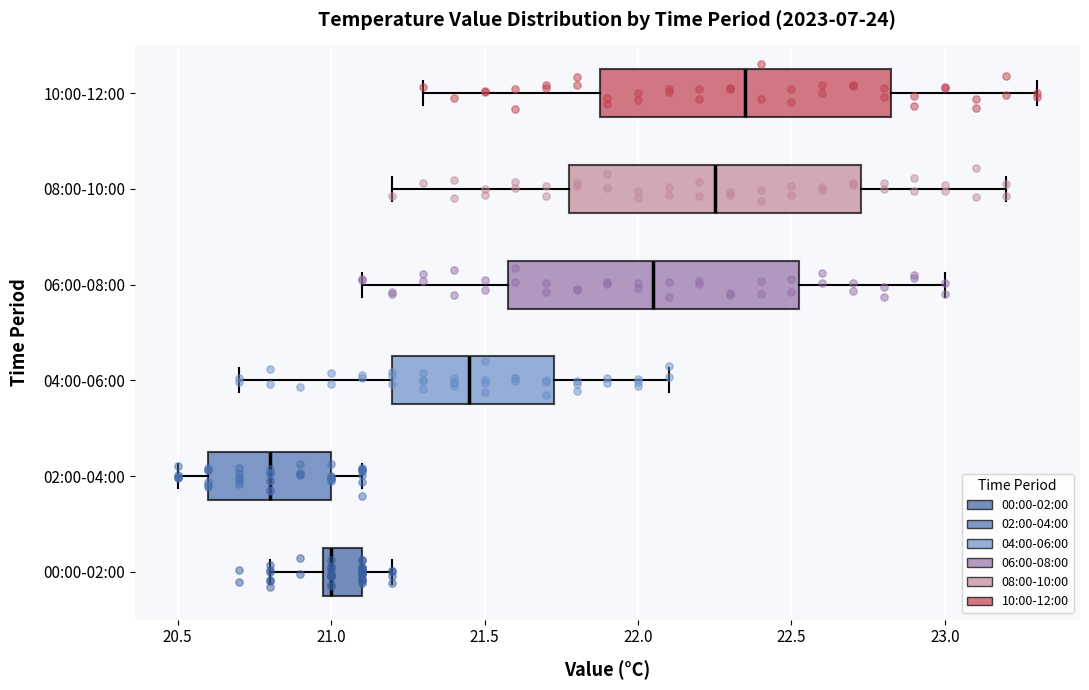

Which box's median line is the furthest to the left?

02:00-04:00